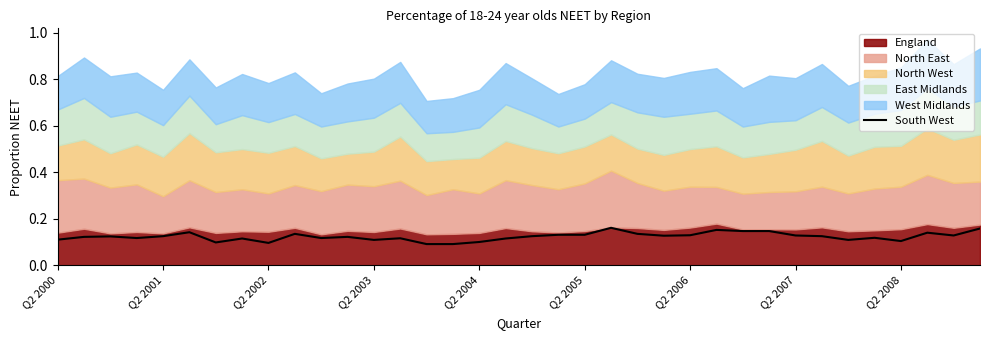

Reading left to right, transcribe all the data shown in this chart.

0.1	0.1	0.1	0.1	0.1	0.1	0.1	0.1	0.1	0.1	0.1	0.1	0.1	0.1	0.1	0.1	0.1	0.1	0.1	0.1	0.1	0.2	0.1	0.1	0.1	0.2	0.1	0.1	0.1	0.1	0.1	0.1	0.1	0.1	0.1	0.2